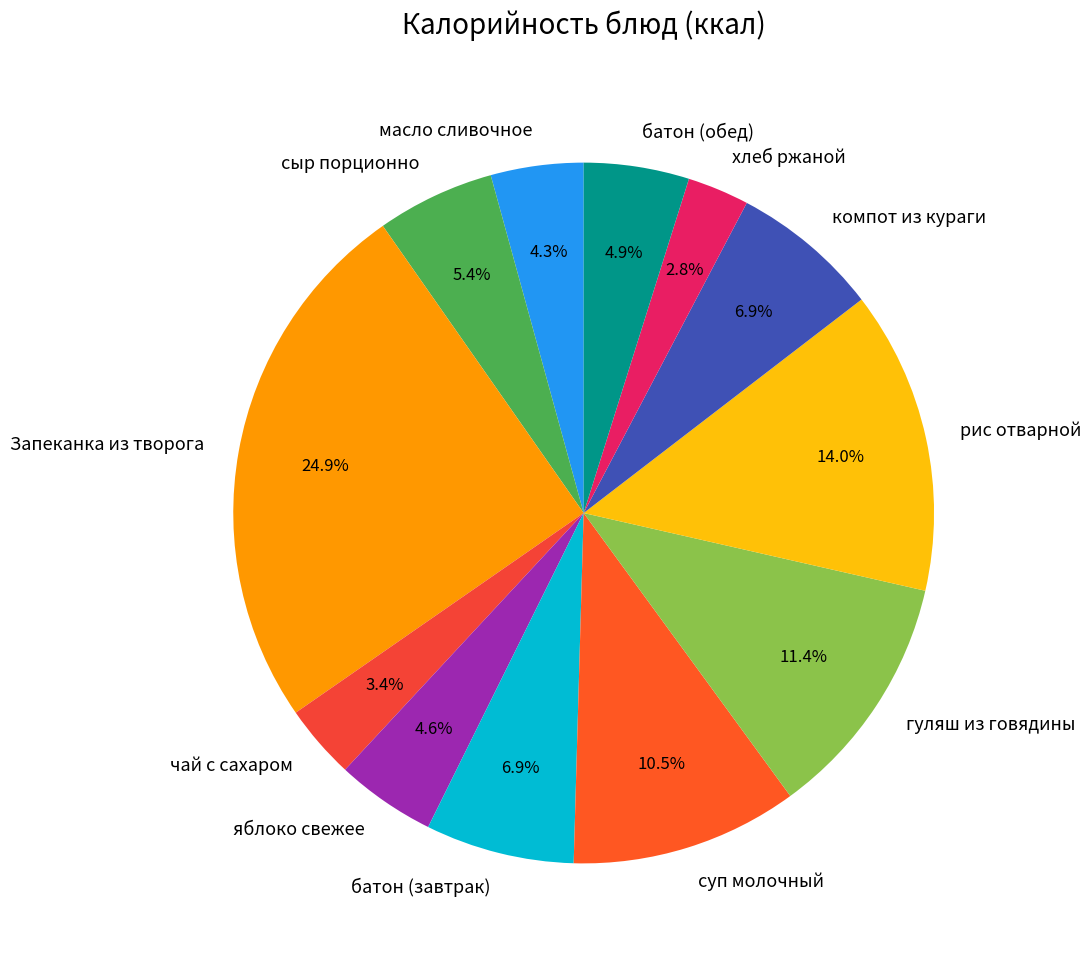

To the nearest percent, what portion does чай с сахаром represent?

3%